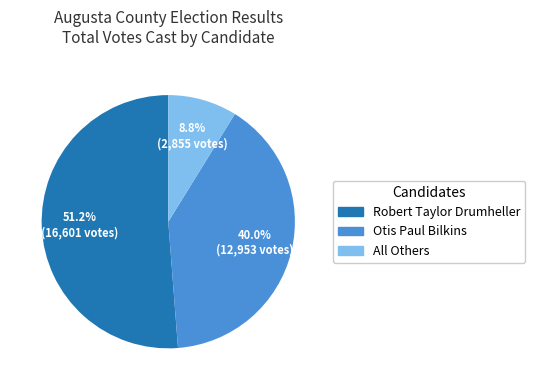

How many slices are in this pie chart?

3